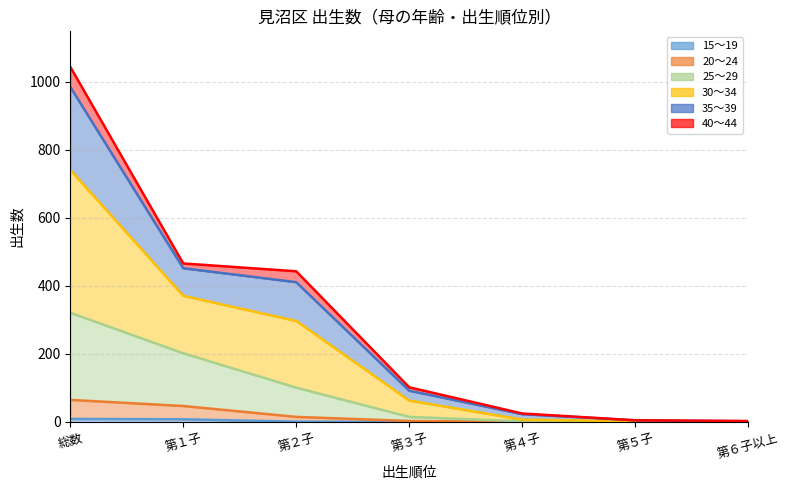

The value of 20～24 at 第６子以上 is 38. True or false?

False